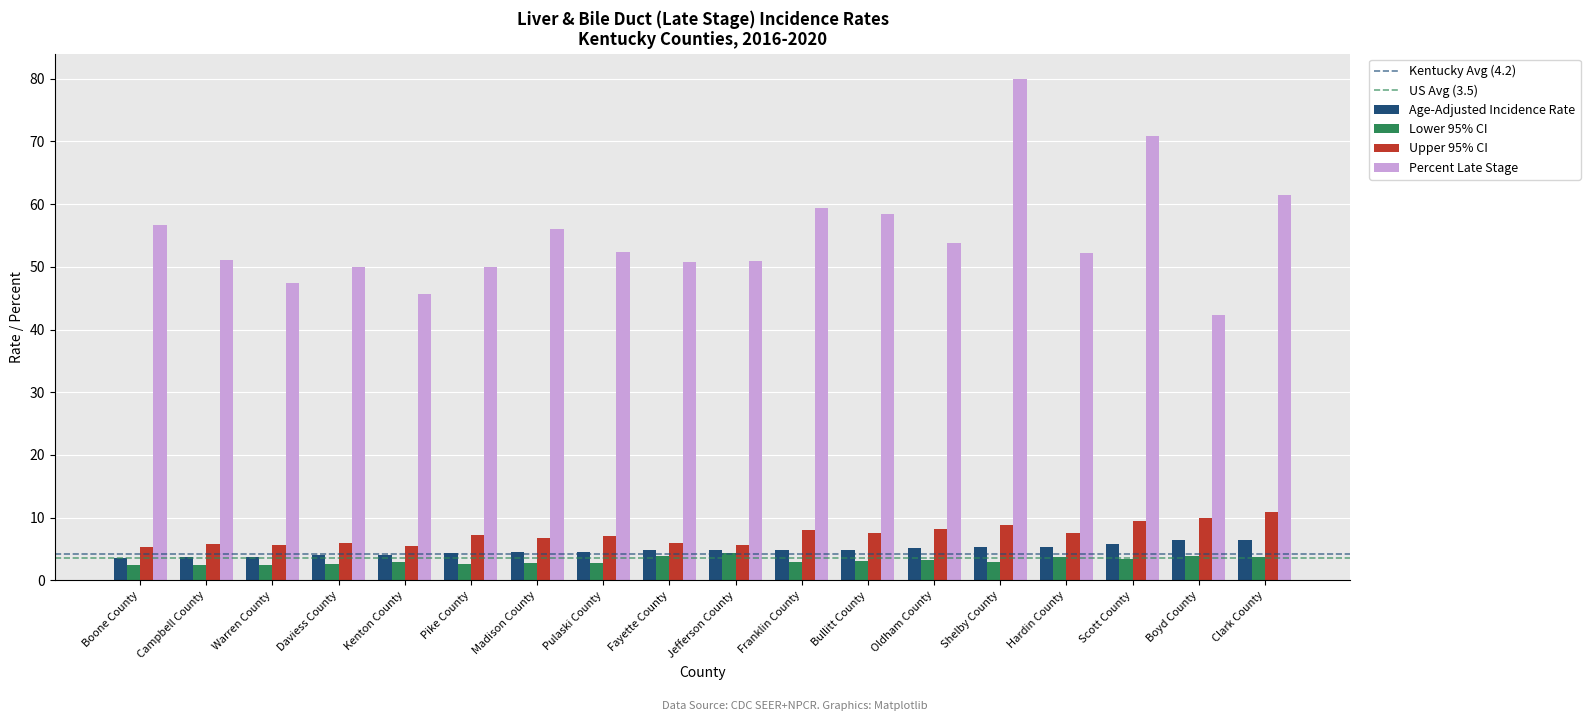

What is the label of the 12th bar from the left?

Bullitt County